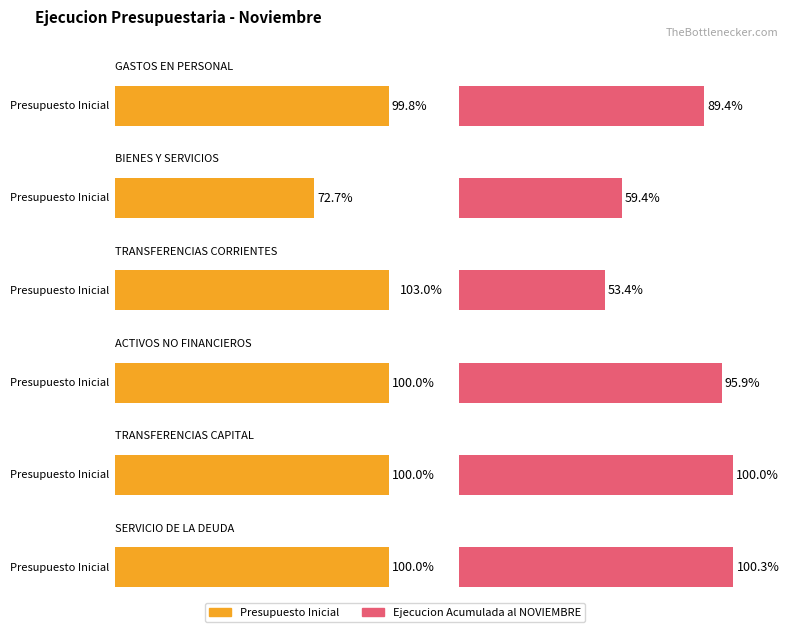

What position from the right is GASTOS EN PERSONAL?

6